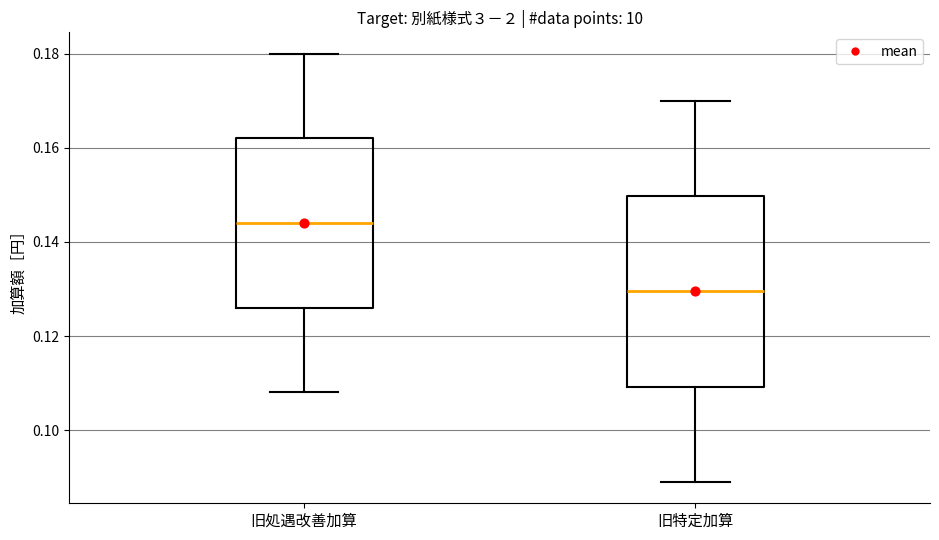

Reading left to right, transcribe this box plot: for each box, give where its median line is, the range the box spans, and where its two whiskers end, as read against the y-axis. The values are not printed on the chart, so give them approximately, as read against the axis.

旧処遇改善加算: median 0.144, box 0.126 to 0.162, whiskers 0.108 to 0.180
旧特定加算: median 0.130, box 0.110 to 0.150, whiskers 0.090 to 0.170